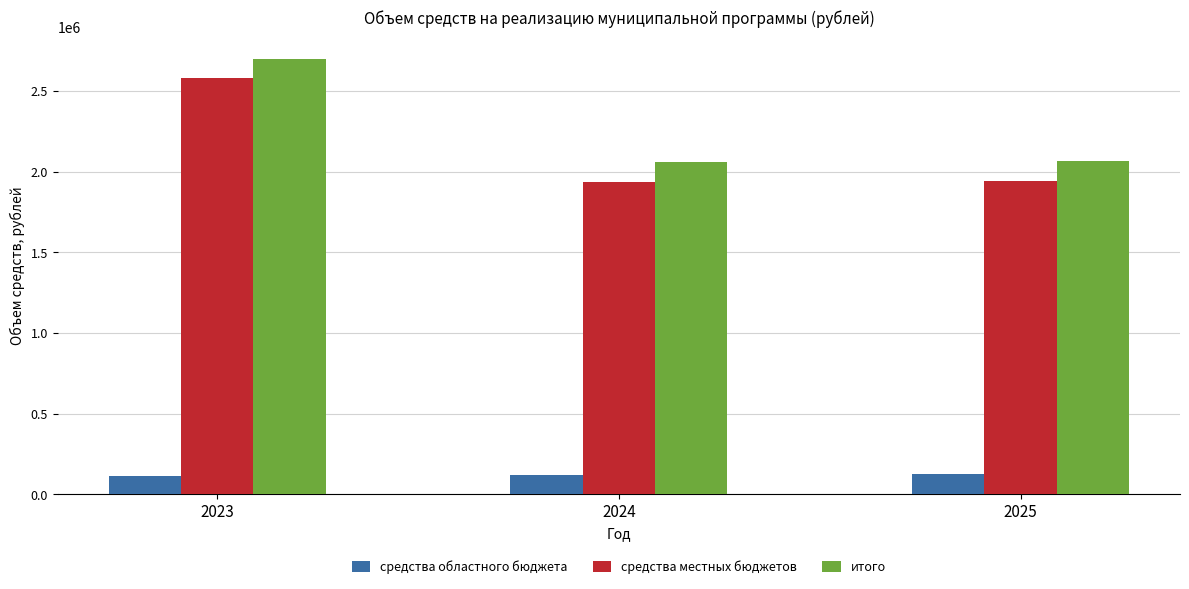

Which series has the widest spread of values?

средства местных бюджетов